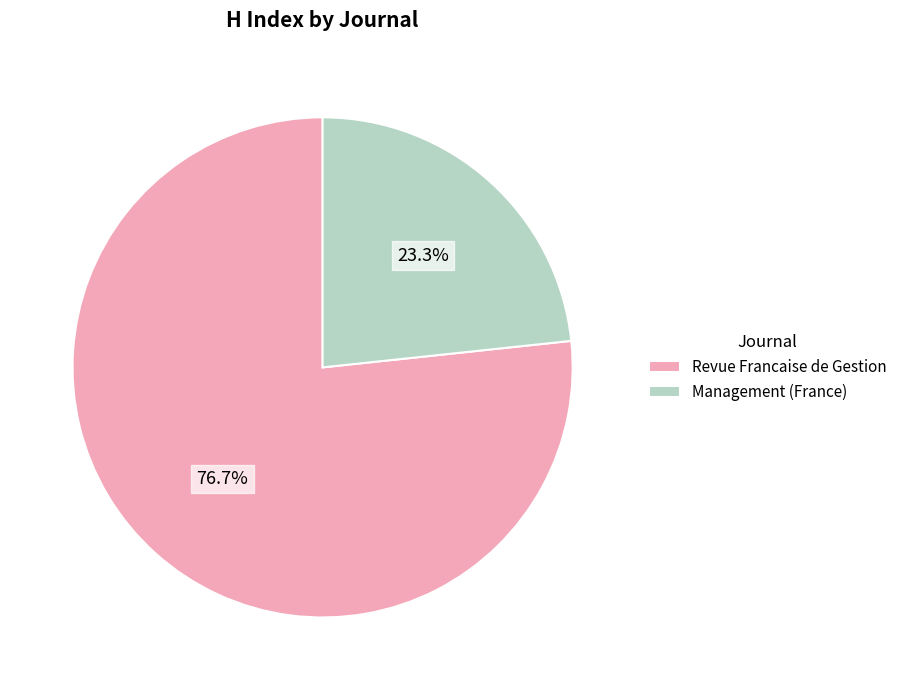

To the nearest percent, what is the average slice percentage?

50%